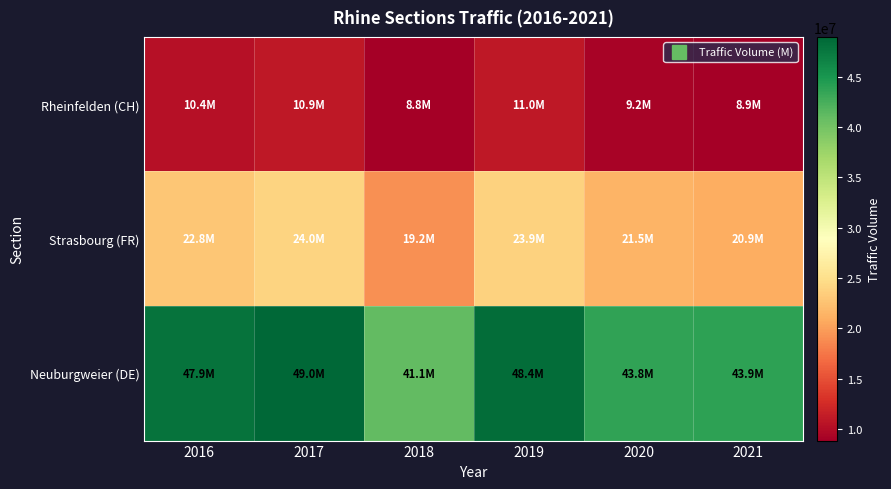

At which category does the chart reach its peak across all series?

2017